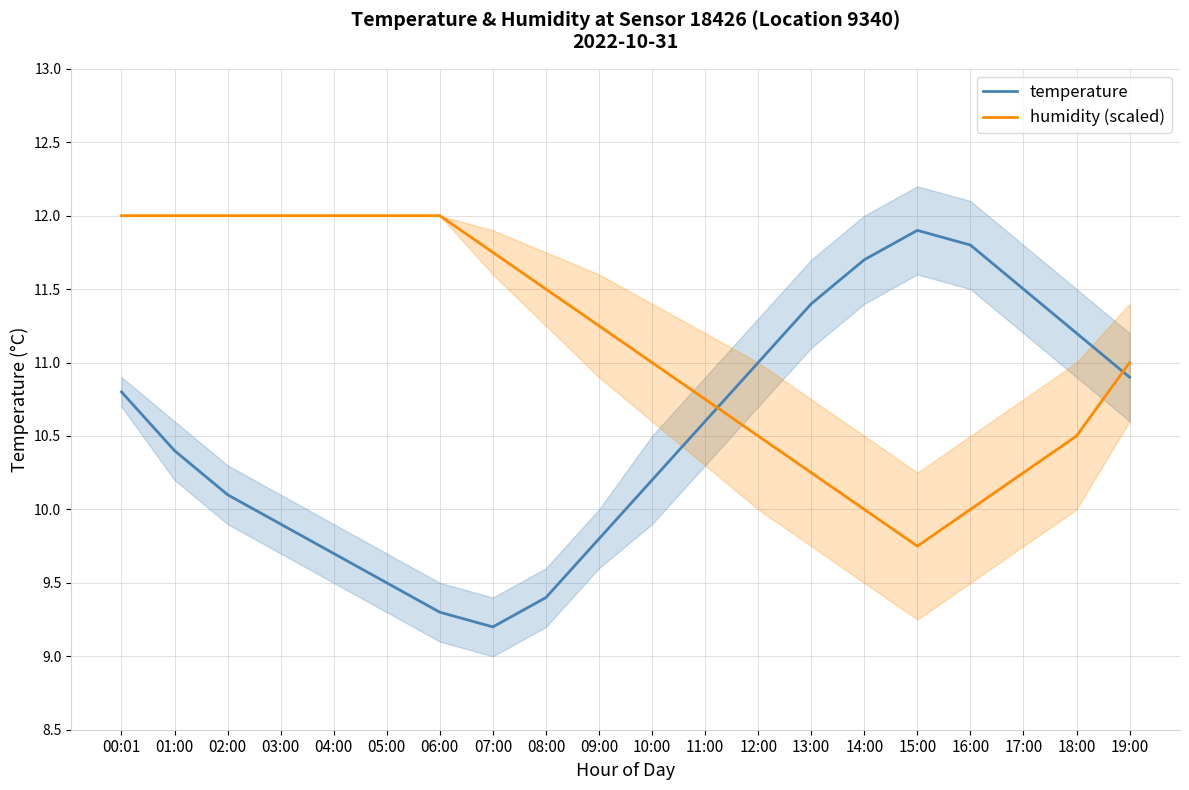

How many intersections are there between temperature and humidity (scaled)?

2